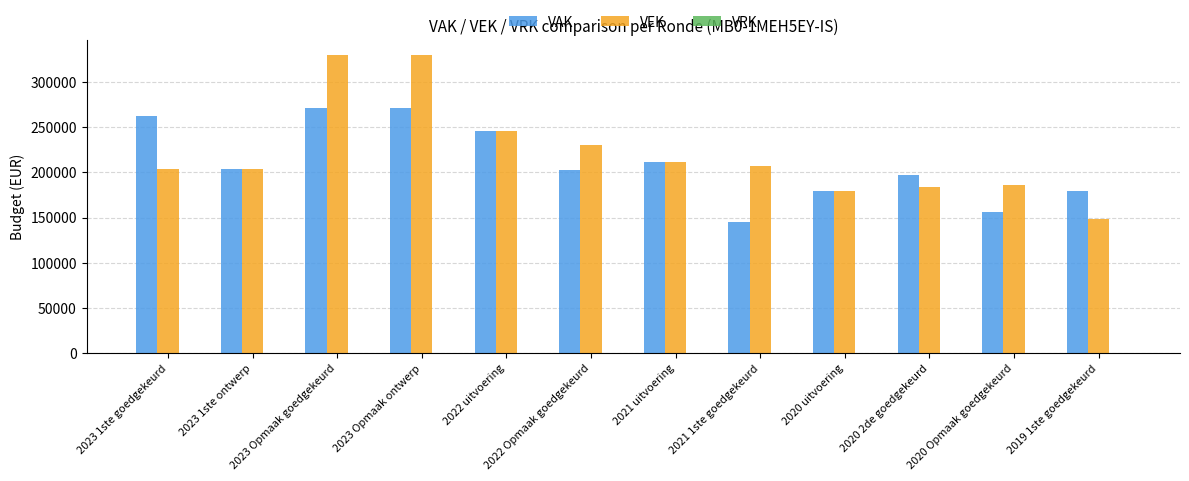

At how many categories does at least one series exceed 268328?

2